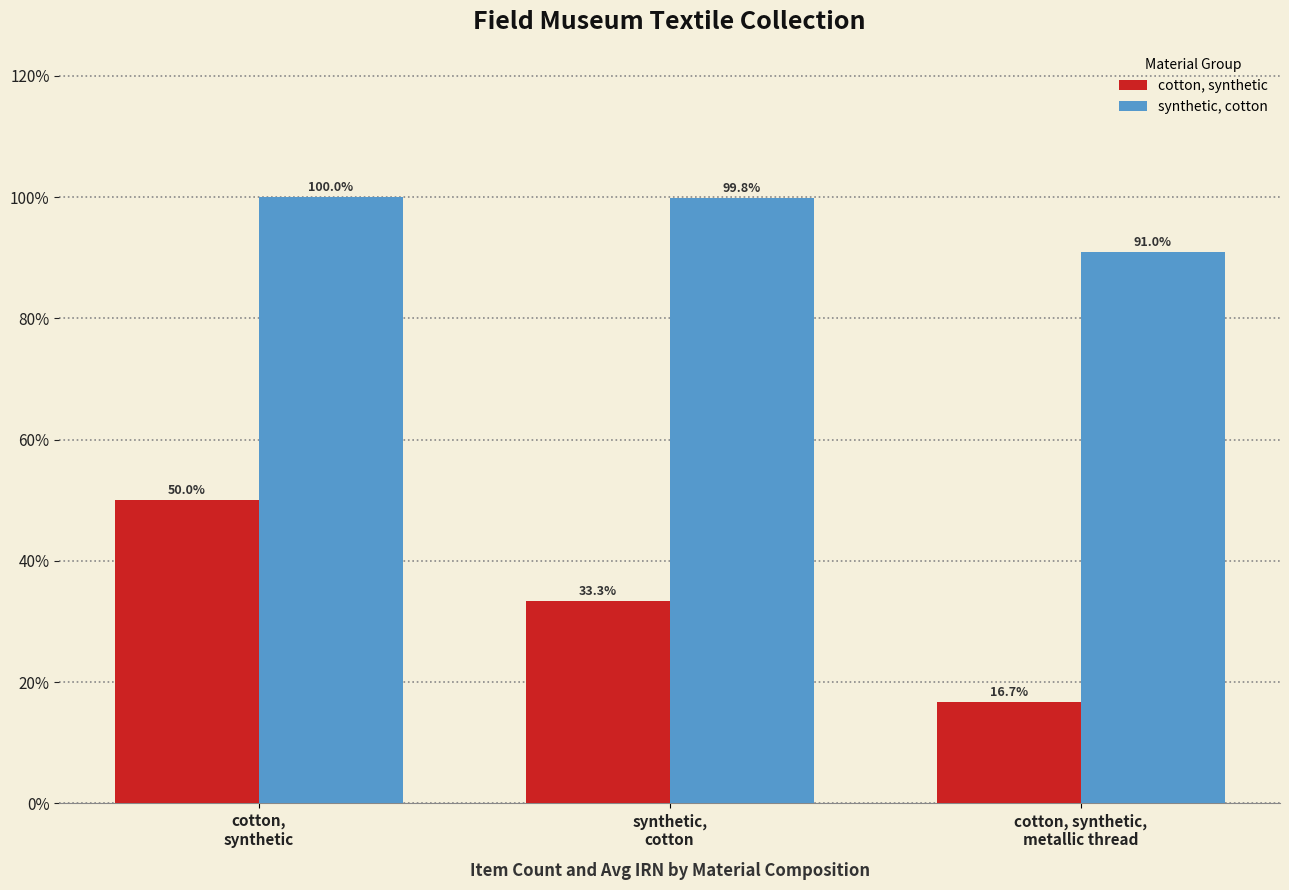

What is the difference between the maximum and second lowest values in the synthetic, cotton series?

0.2